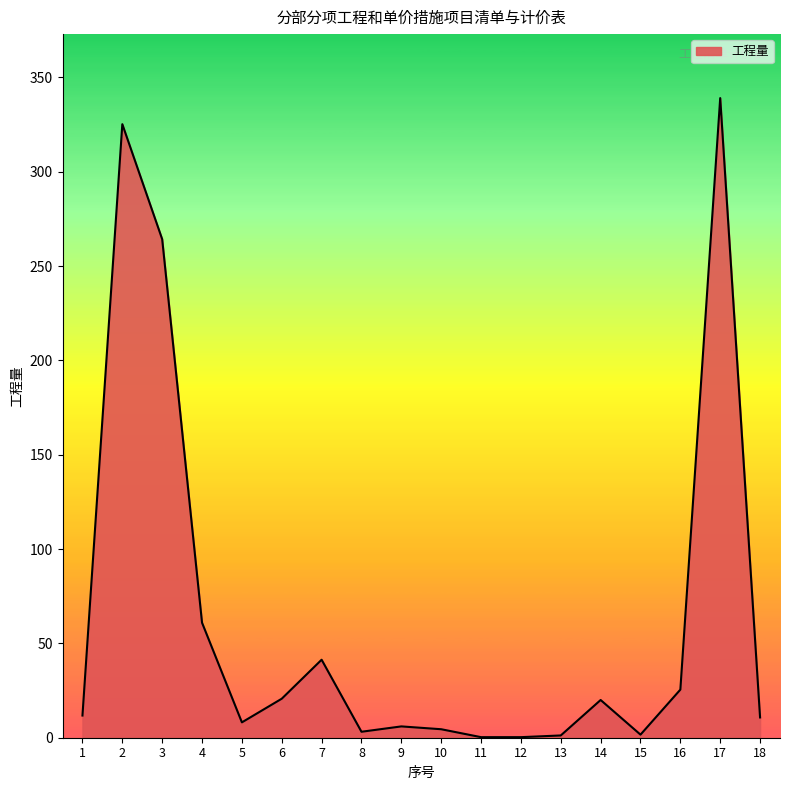

What is the sum of the values at 13 and 9?

7.2